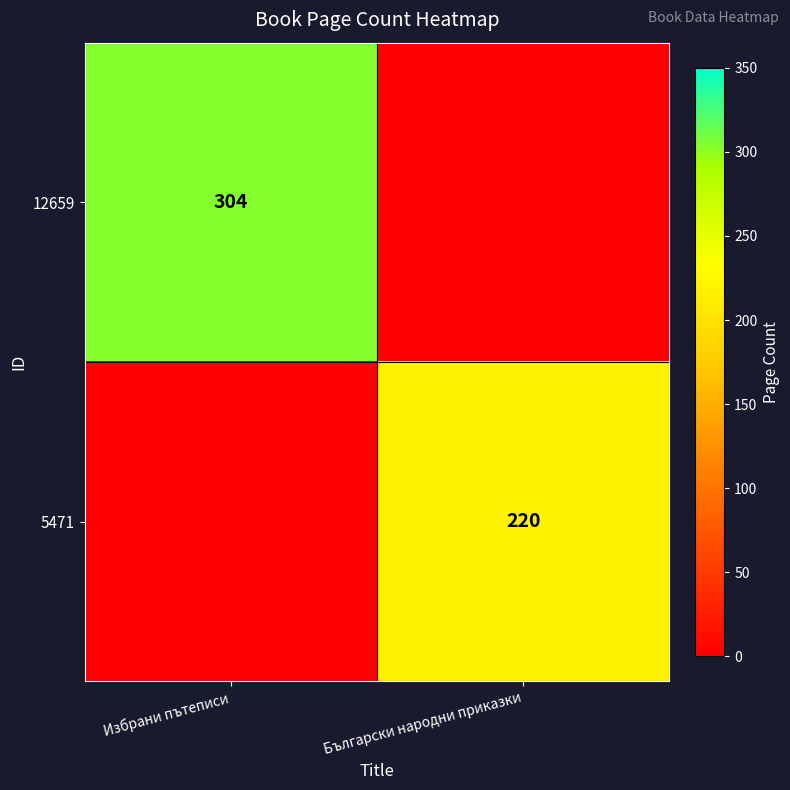

Which has a higher value, Български народни приказки or Избрани пътеписи?

Избрани пътеписи